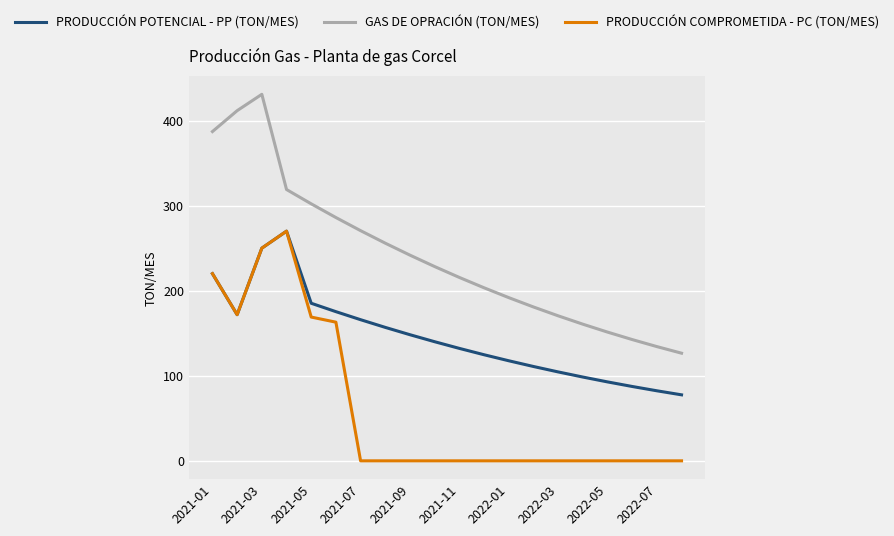

True or false: GAS DE OPRACIÓN (TON/MES) and PRODUCCIÓN COMPROMETIDA - PC (TON/MES) cross at least once.

False